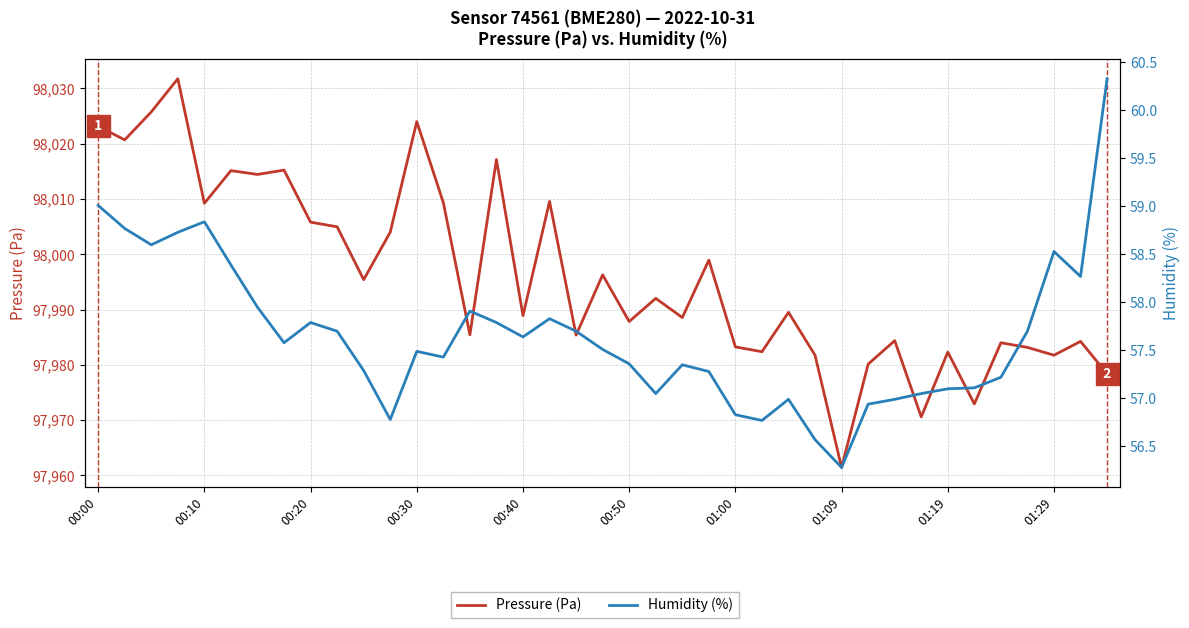

The Pressure (Pa) series shows 41660.5 at 25. True or false?

False